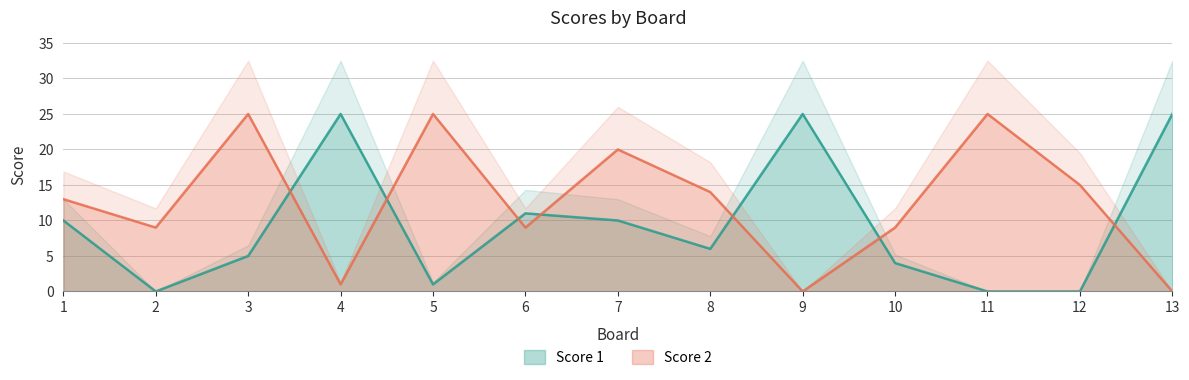

At which label does Score 2 reach its peak?

3